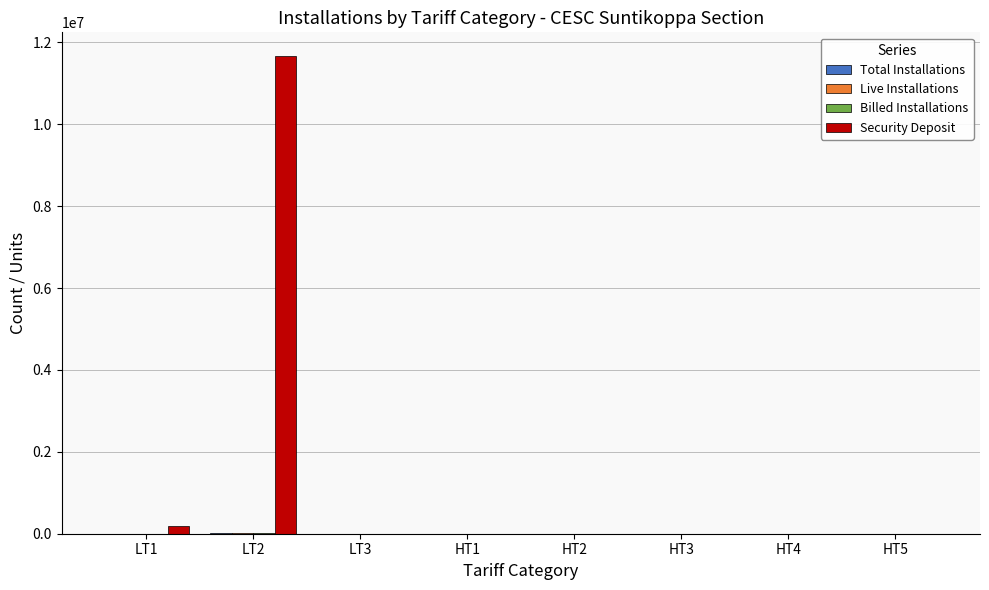

Which series has the largest total across all categories?

Security Deposit